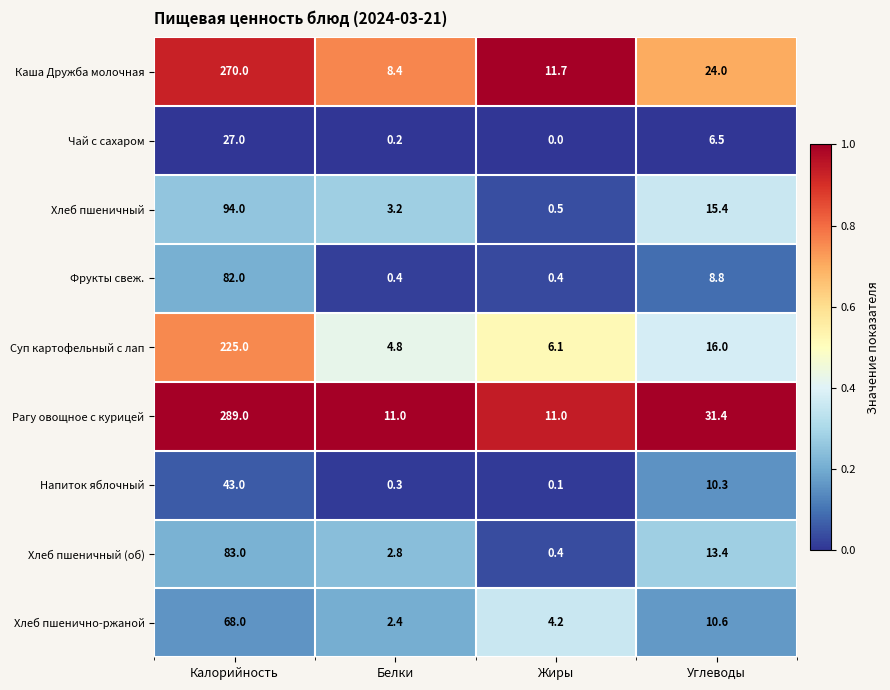

What is the difference between the Напиток яблочный values at Белки and Углеводы?

10.0